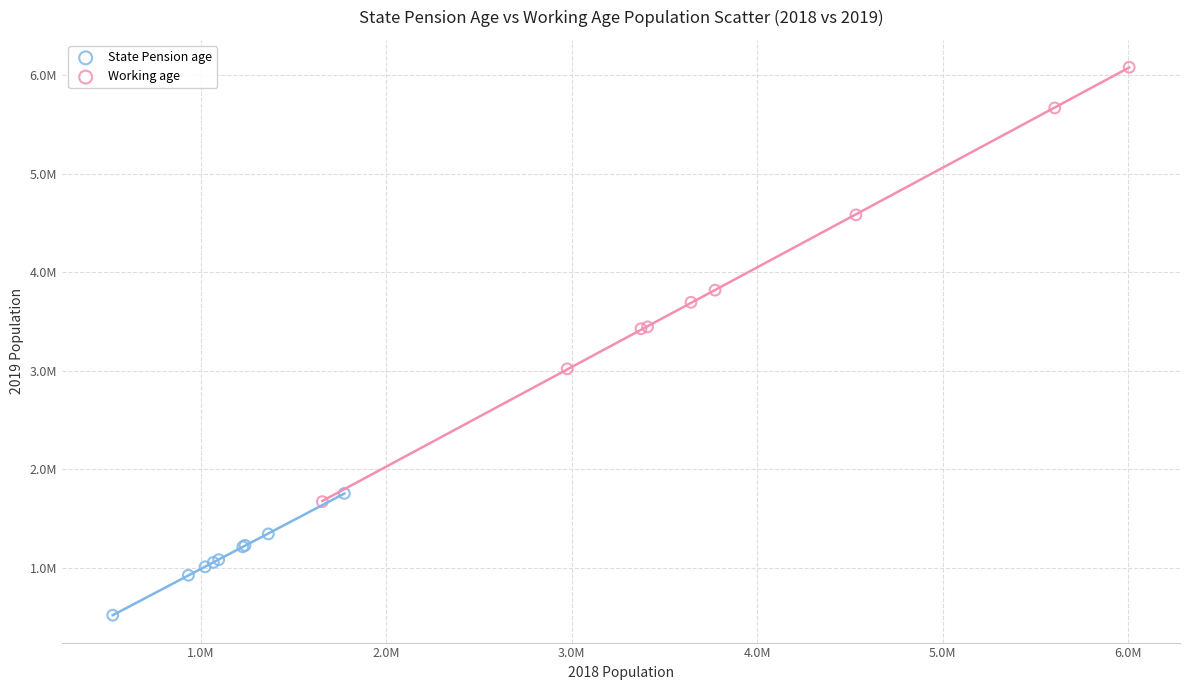

Which series contains the highest Y value?

Working age